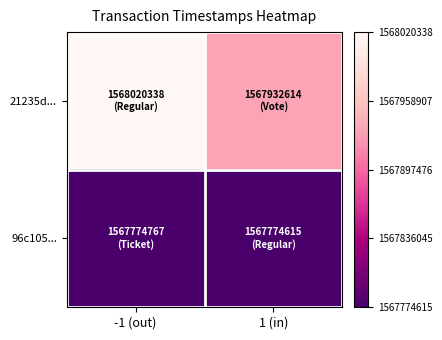

How many distinct data groups are displayed?

2